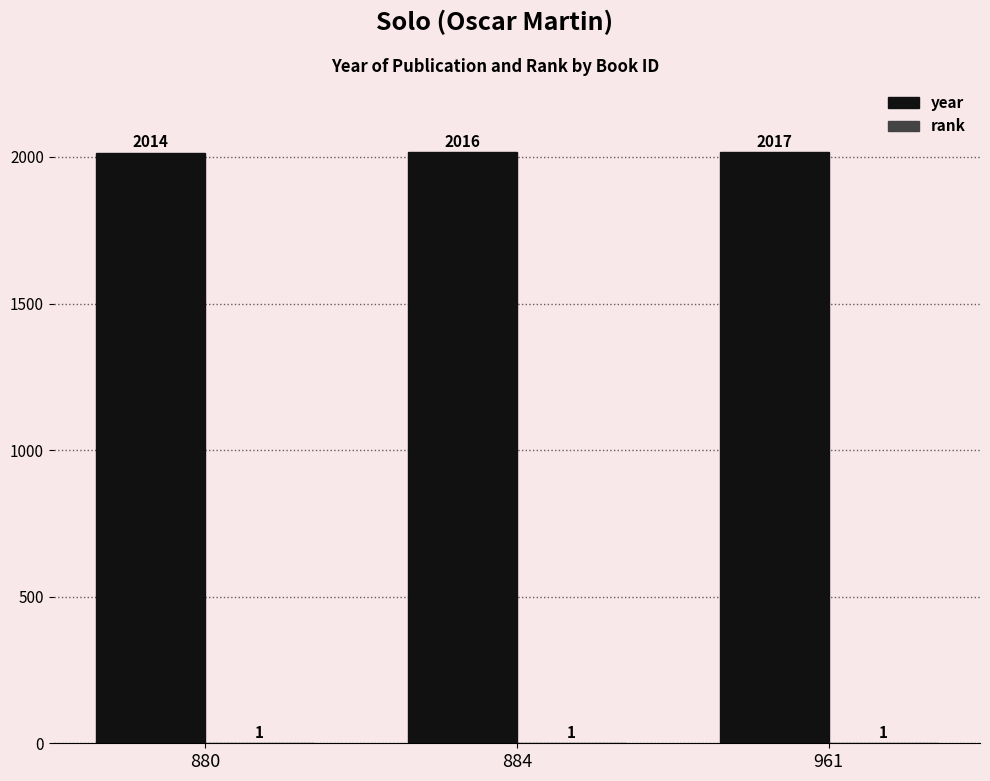

Which series has the largest total across all categories?

year